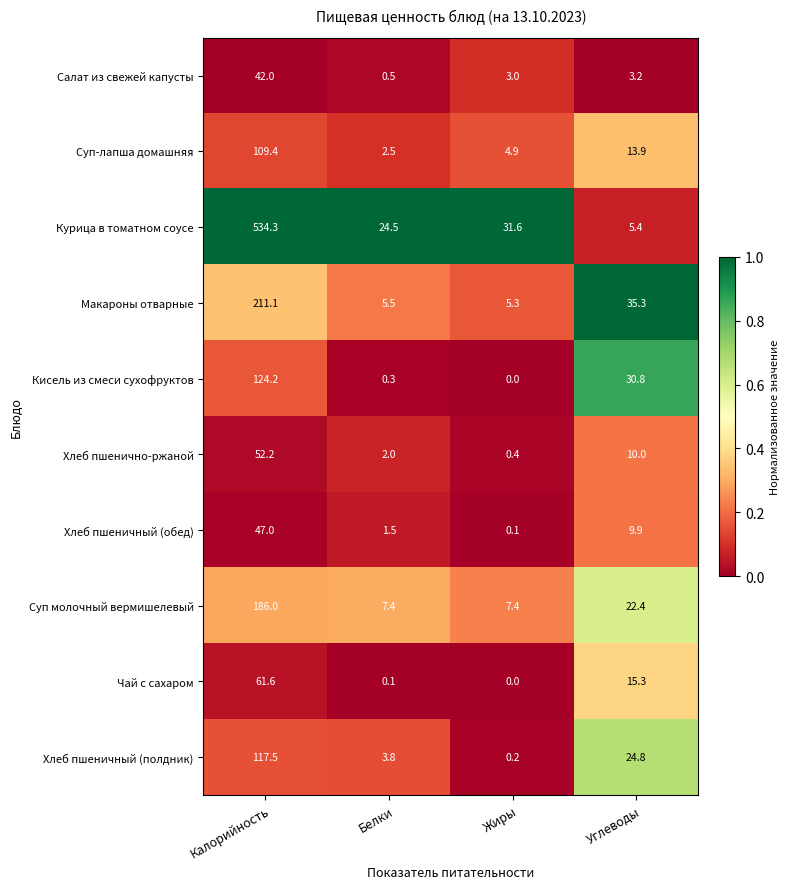

Rank the series at Углеводы from lowest to highest value.

Салат из свежей капусты, Курица в томатном соусе, Хлеб пшеничный (обед), Хлеб пшенично-ржаной, Суп-лапша домашняя, Чай с сахаром, Суп молочный вермишелевый, Хлеб пшеничный (полдник), Кисель из смеси сухофруктов, Макароны отварные